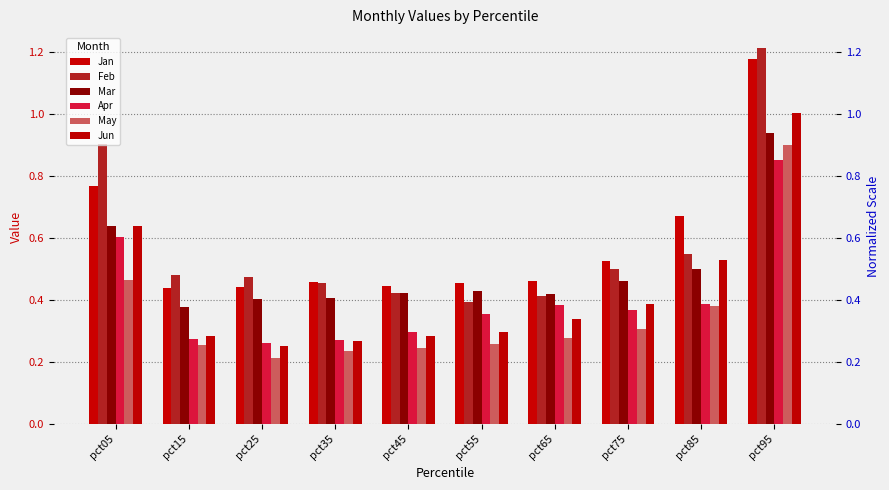

What is the spread (max minus min) of values at pct15?

0.2